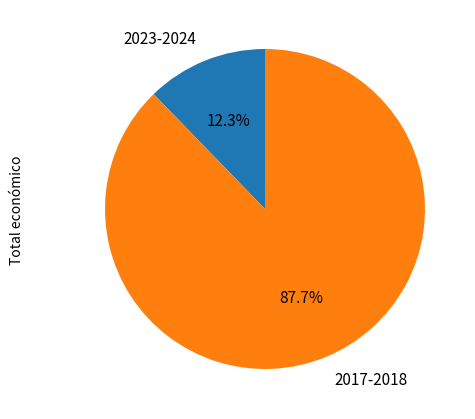

Rank the categories by value from lowest to highest.

2023-2024, 2017-2018